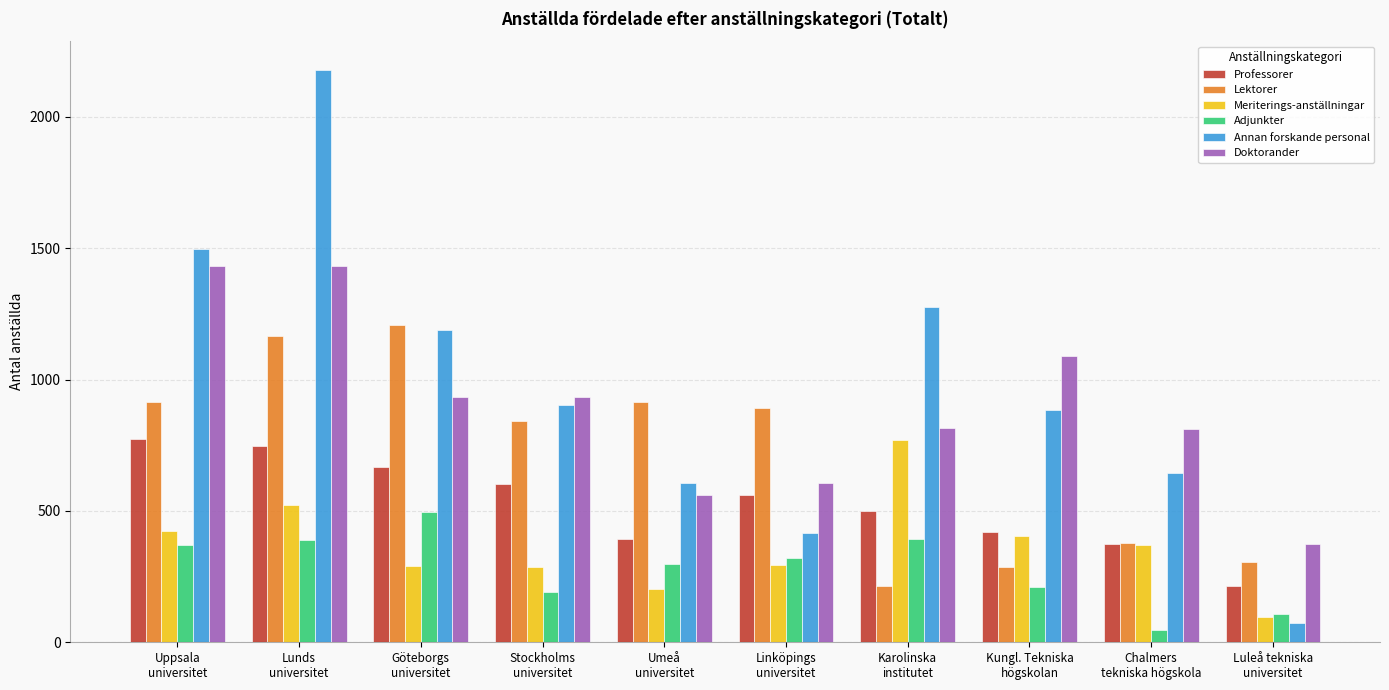

Is the value of Meriterings-anställningar at Göteborgs
universitet greater than the value of Adjunkter at Luleå tekniska
universitet?

Yes